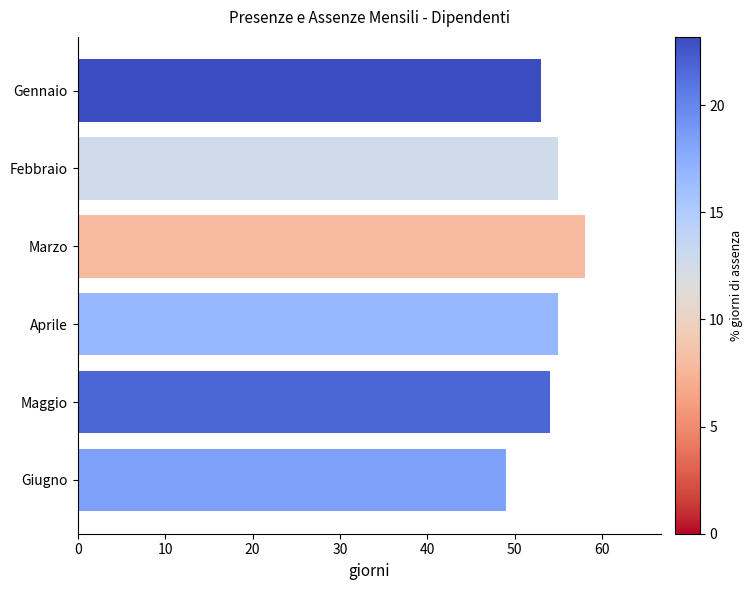

At which category does the chart reach its peak across all series?

Marzo